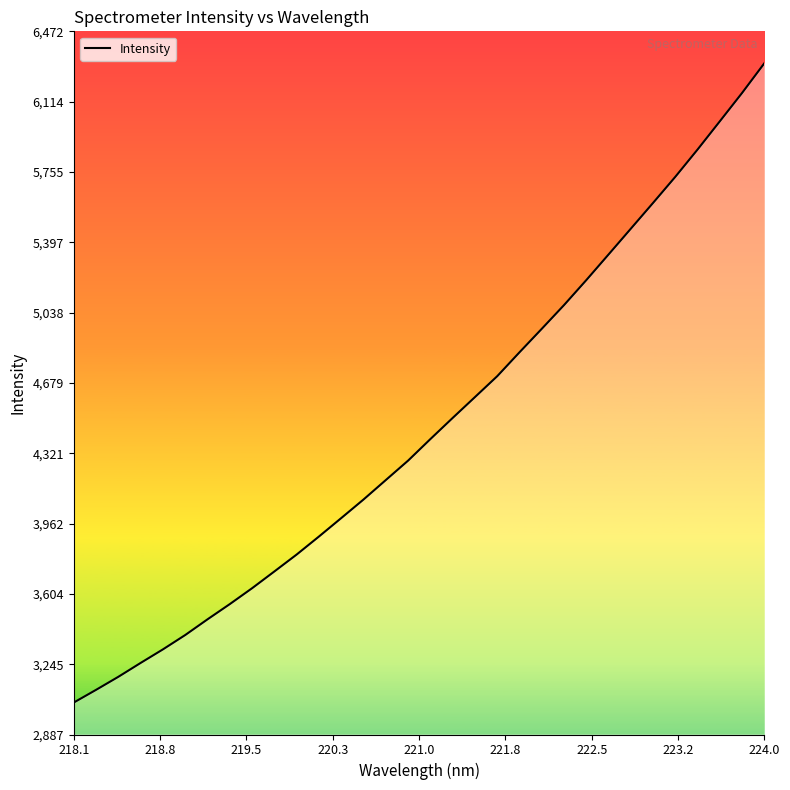

What is the greatest value displayed?

6309.8